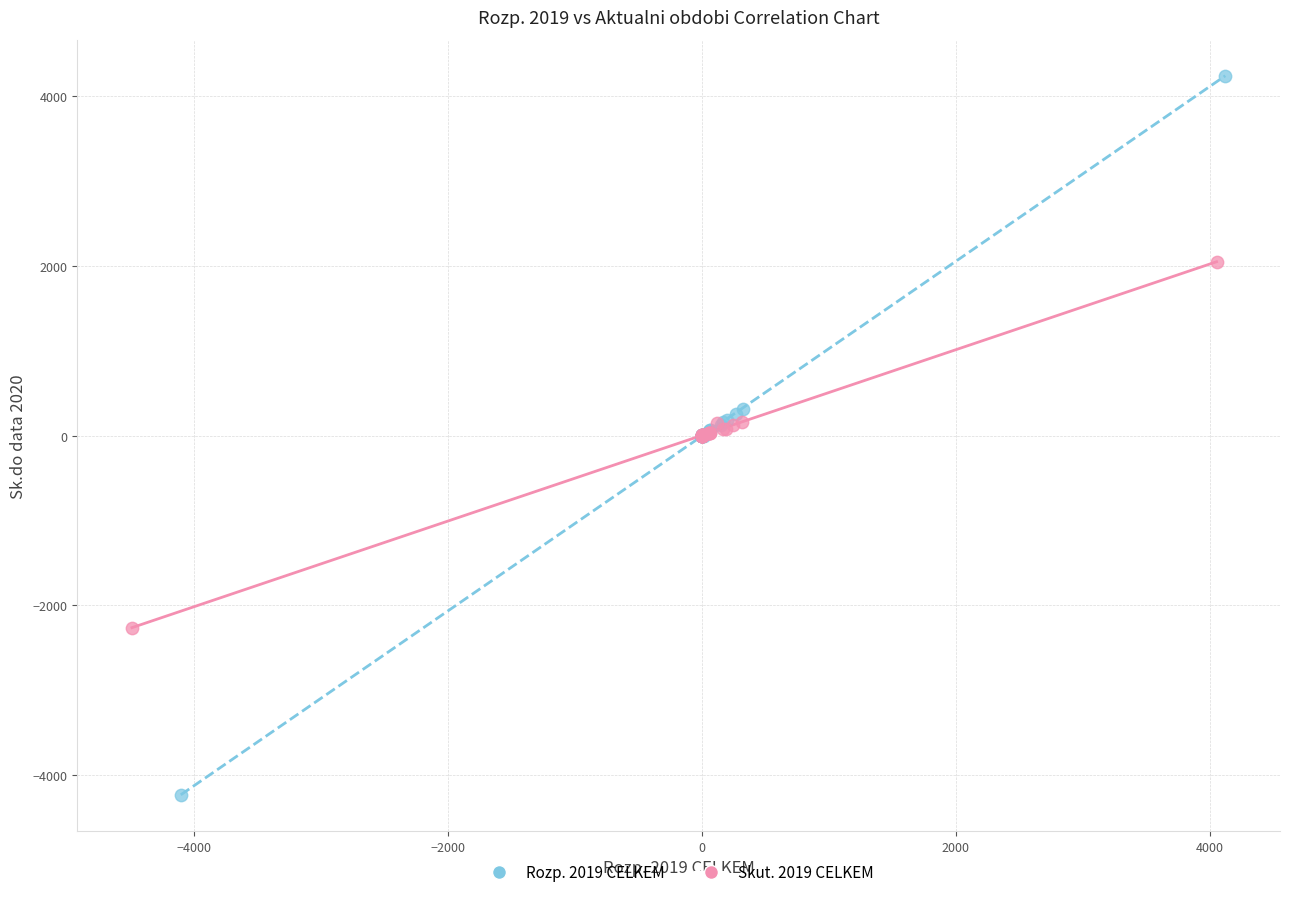

Which series contains the lowest Y value?

Rozp. 2019 CELKEM